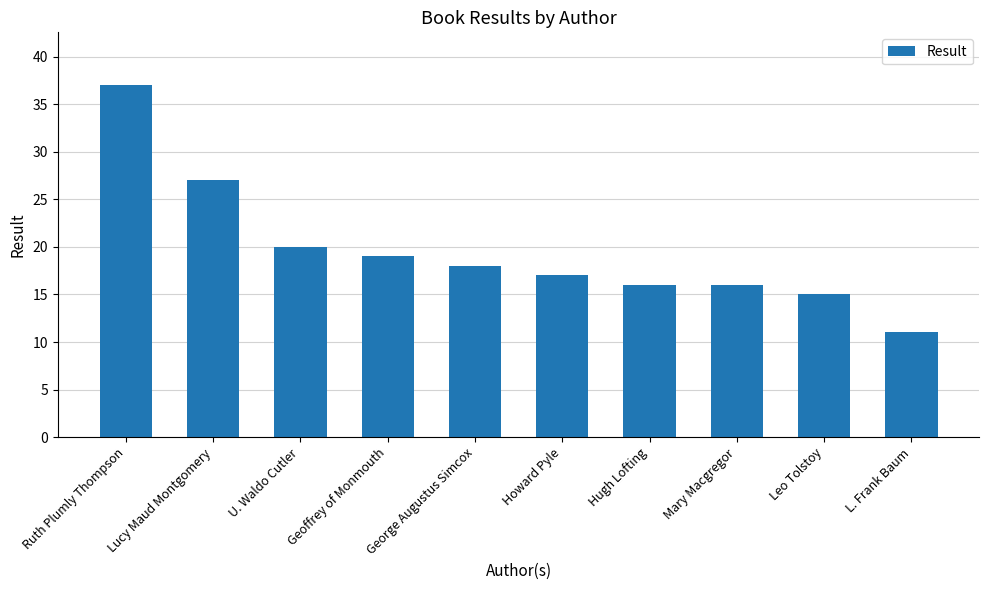

What is the difference between the maximum and second lowest values?

22